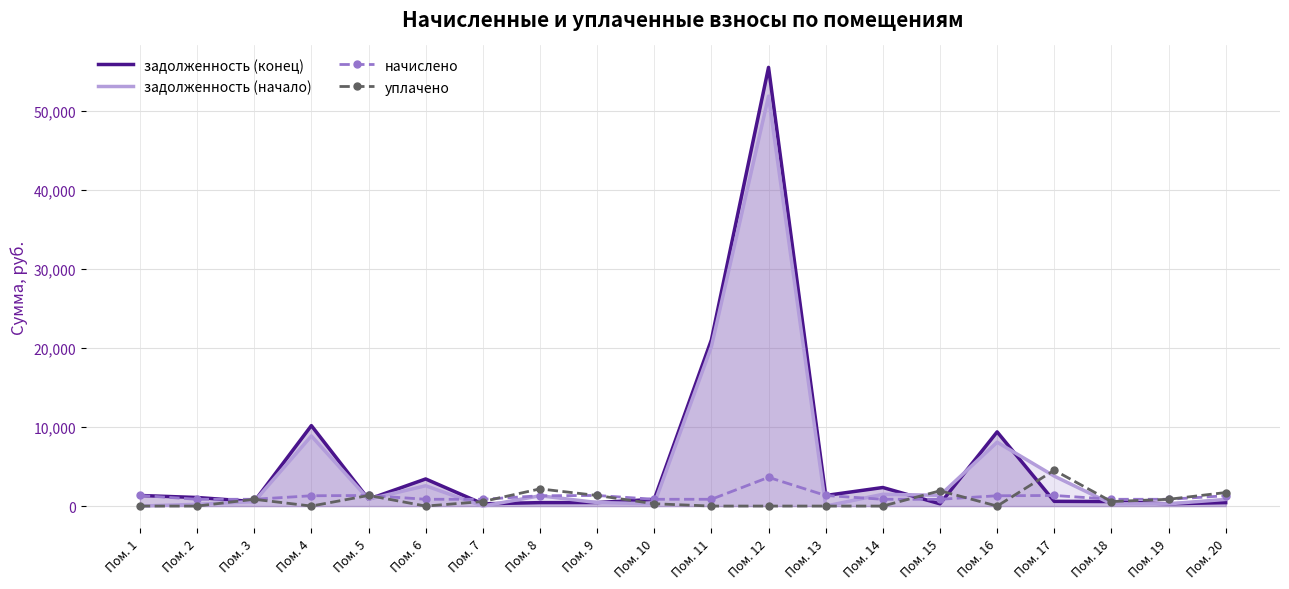

True or false: уплачено and начислено cross at least once.

True